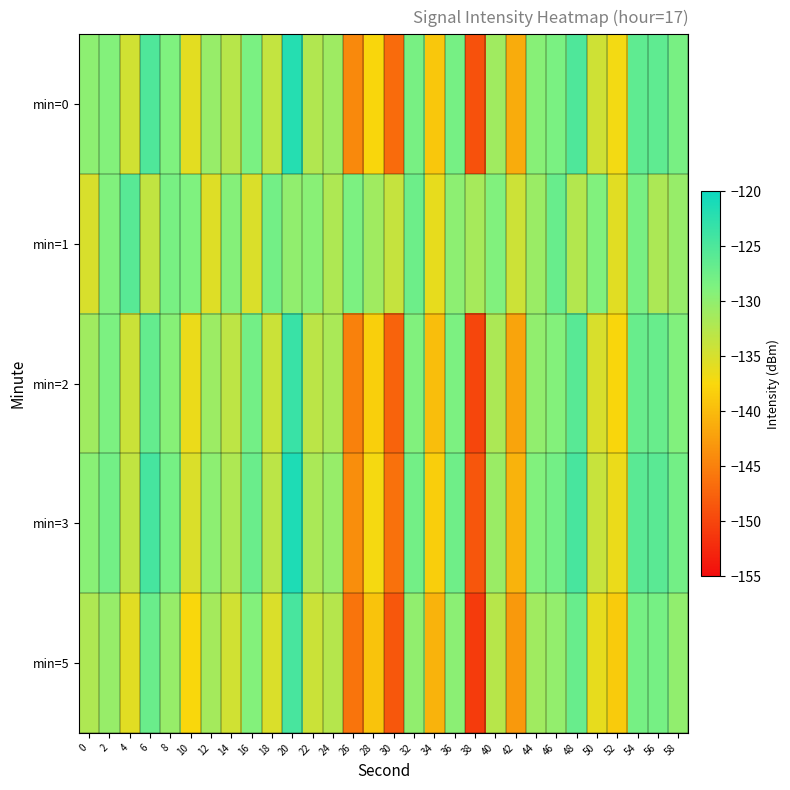

Reading left to right, transcribe all the data shown in this chart.

min=0: 0=-129.8	2=-129.1	4=-134.6	6=-125.1	8=-128.9	10=-136.0	12=-130.4	14=-132.8	16=-128.5	18=-133.6	20=-122.0	22=-132.3	24=-131.1	26=-144.3	28=-137.7	30=-146.9	32=-128.3	34=-139.0	36=-128.1	38=-149.1	40=-131.2	42=-141.2	44=-129.4	46=-128.4	48=-125.1	50=-134.4	52=-137.0	54=-126.4	56=-126.4	58=-128.3
min=1: 0=-135.1	2=-129.0	4=-125.8	6=-133.5	8=-128.2	10=-128.8	12=-135.5	14=-129.2	16=-135.3	18=-127.9	20=-130.0	22=-129.5	24=-132.1	26=-128.6	28=-131.2	30=-133.8	32=-127.4	34=-136.2	36=-129.8	38=-131.5	40=-128.9	42=-134.3	44=-130.7	46=-127.1	48=-132.5	50=-129.0	52=-135.8	54=-128.3	56=-131.9	58=-130.4
min=2: 0=-131.2	2=-128.5	4=-134.1	6=-126.8	8=-129.3	10=-136.5	12=-130.9	14=-133.2	16=-127.8	18=-134.1	20=-123.5	22=-133.0	24=-131.8	26=-145.0	28=-138.3	30=-147.5	32=-129.0	34=-139.7	36=-128.6	38=-150.0	40=-131.9	42=-141.9	44=-130.0	46=-129.1	48=-125.8	50=-135.1	52=-137.7	54=-127.0	56=-127.0	58=-129.0
min=3: 0=-129.5	2=-127.8	4=-133.4	6=-124.5	8=-128.1	10=-135.2	12=-129.8	14=-132.1	16=-127.2	18=-133.0	20=-121.5	22=-131.8	24=-130.5	26=-143.8	28=-137.1	30=-146.3	32=-127.8	34=-138.4	36=-127.6	38=-148.6	40=-130.7	42=-140.7	44=-128.9	46=-127.9	48=-124.6	50=-133.9	52=-136.5	54=-125.9	56=-125.9	58=-127.8
min=5: 0=-132.1	2=-130.5	4=-135.8	6=-127.2	8=-130.4	10=-137.6	12=-131.4	14=-134.5	16=-129.1	18=-135.2	20=-124.6	22=-134.1	24=-132.7	26=-146.0	28=-139.3	30=-148.5	32=-130.0	34=-140.7	36=-129.7	38=-151.0	40=-132.8	42=-142.9	44=-131.1	46=-130.2	48=-127.0	50=-136.2	52=-138.7	54=-128.1	56=-128.1	58=-130.0